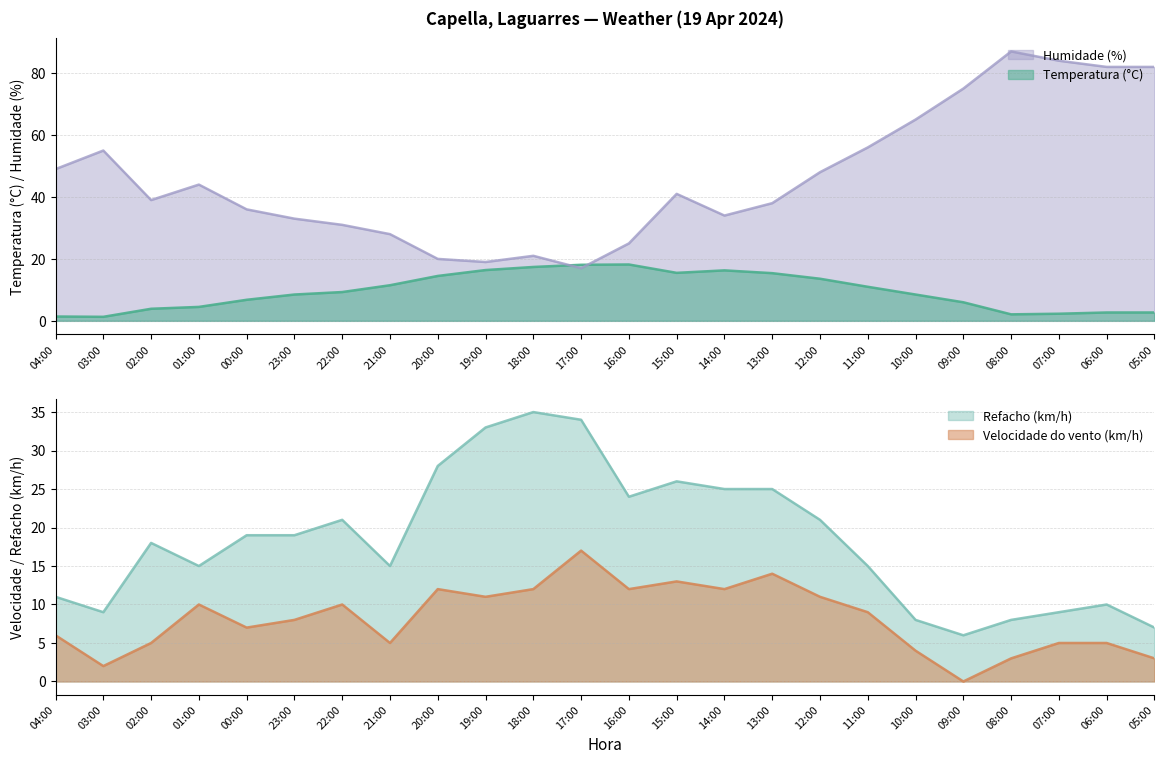

List the series in order of their peak value, lowest first.

Velocidade do vento (km/h), Temperatura (°C), Refacho (km/h), Humidade (%)